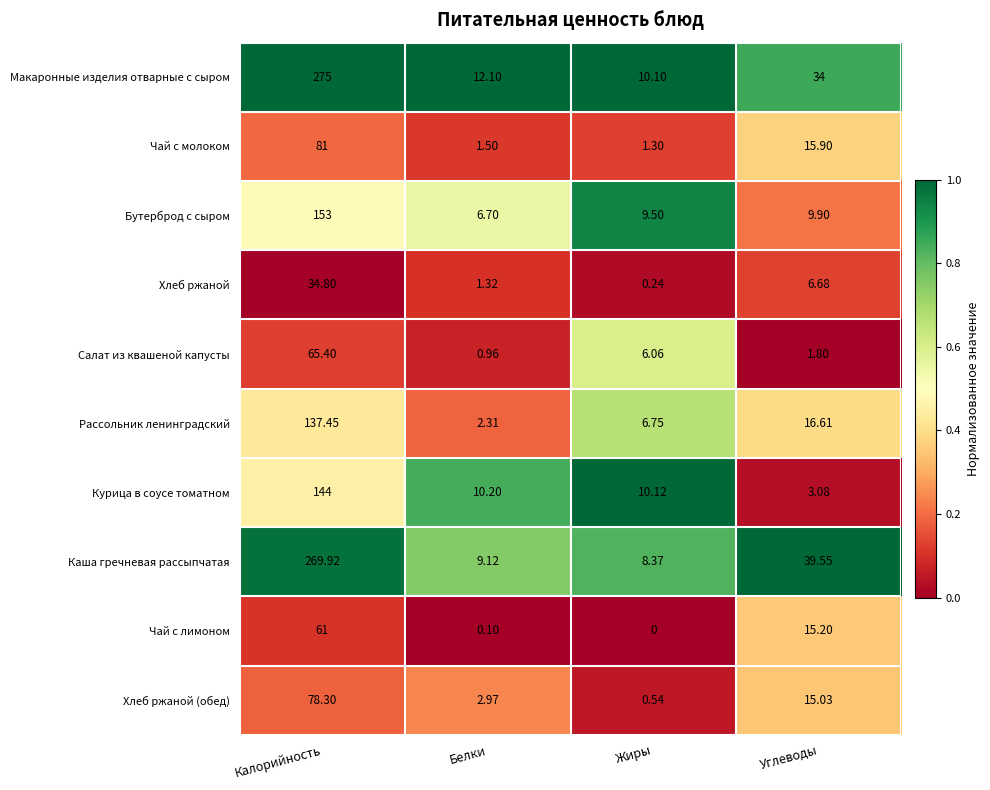

Rank the series at Углеводы from highest to lowest value.

Каша гречневая рассыпчатая, Макаронные изделия отварные с сыром, Рассольник ленинградский, Чай с молоком, Чай с лимоном, Хлеб ржаной (обед), Бутерброд с сыром, Хлеб ржаной, Курица в соусе томатном, Салат из квашеной капусты